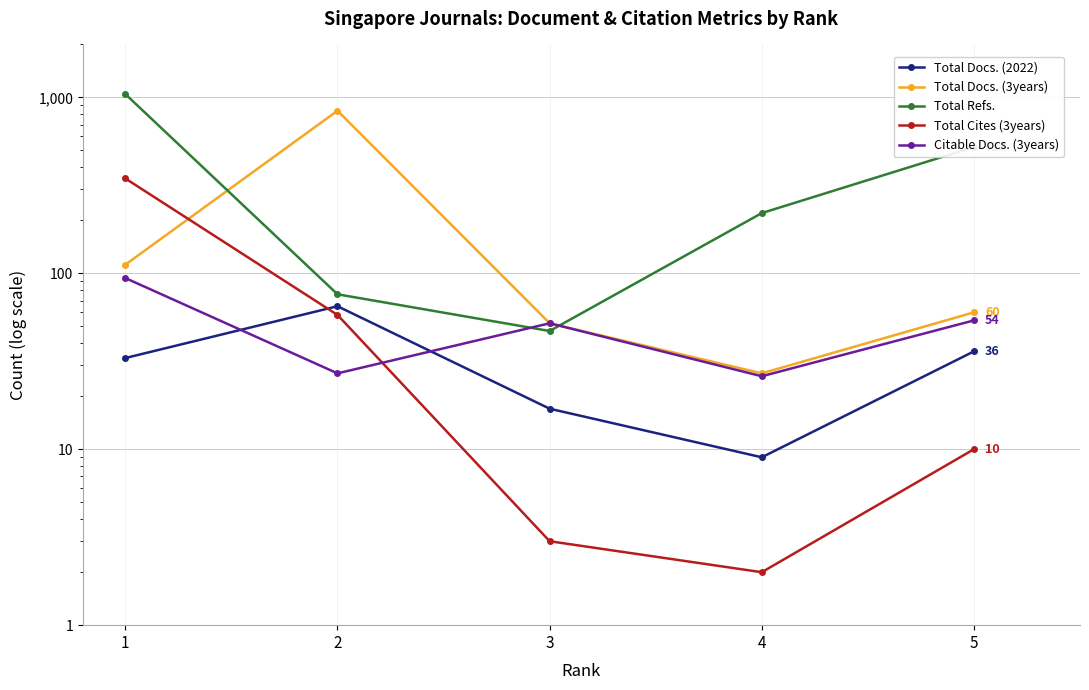

True or false: Citable Docs. (3years) and Total Docs. (3years) cross at least once.

False